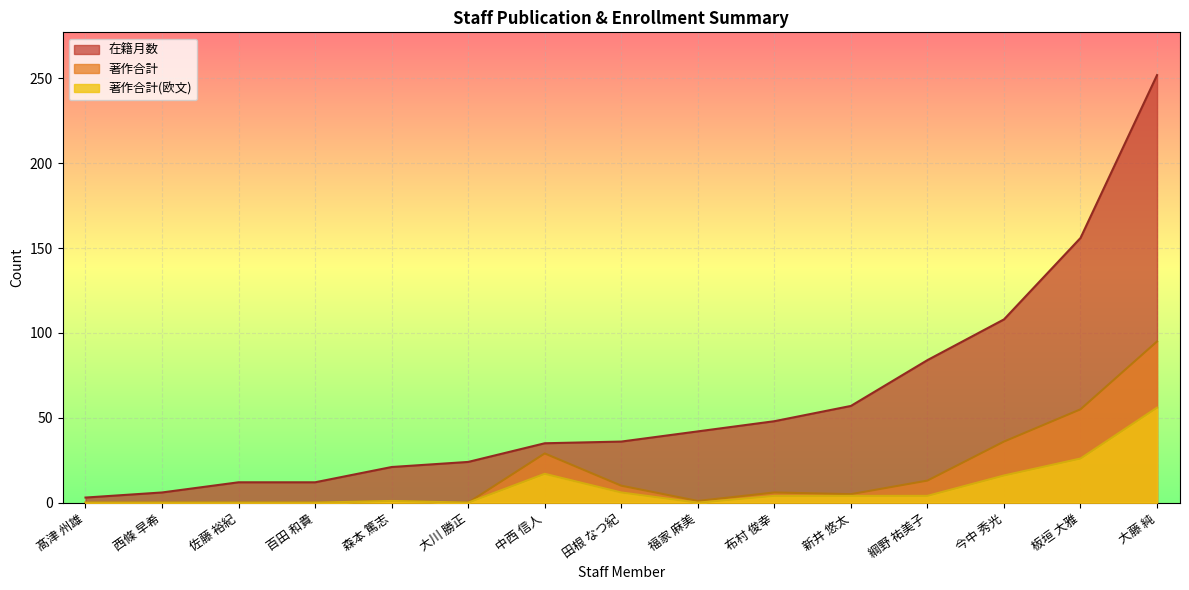

Reading right to left, list all the values displayed in this chart.

在籍月数: 森本 篤志=21	百田 和貴=12	福家 麻美=42	布村 俊幸=48	中西 信人=35	綱野 祐美子=84	田根 なつ紀=36	佐藤 裕紀=12	西條 早希=6	髙津 州雄=3	大藤 純=252	大川 勝正=24	今中 秀光=108	板垣 大雅=156	新井 悠太=57
著作合計: 森本 篤志=1	百田 和貴=0	福家 麻美=1	布村 俊幸=6	中西 信人=29	綱野 祐美子=13	田根 なつ紀=10	佐藤 裕紀=0	西條 早希=0	髙津 州雄=0	大藤 純=95	大川 勝正=0	今中 秀光=36	板垣 大雅=55	新井 悠太=5
著作合計(欧文): 森本 篤志=1	百田 和貴=0	福家 麻美=0	布村 俊幸=4	中西 信人=17	綱野 祐美子=4	田根 なつ紀=6	佐藤 裕紀=0	西條 早希=0	髙津 州雄=0	大藤 純=56	大川 勝正=0	今中 秀光=16	板垣 大雅=26	新井 悠太=4